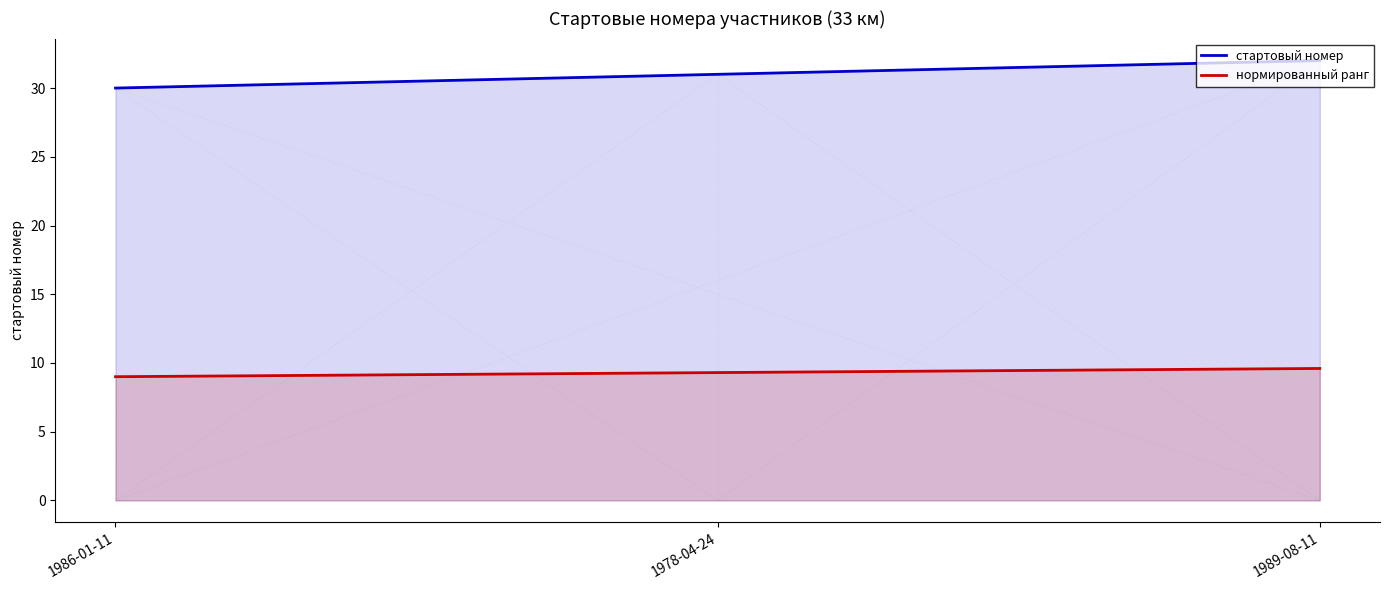

Between 1986-01-11 and 1989-08-11, which series saw the biggest shift?

стартовый номер